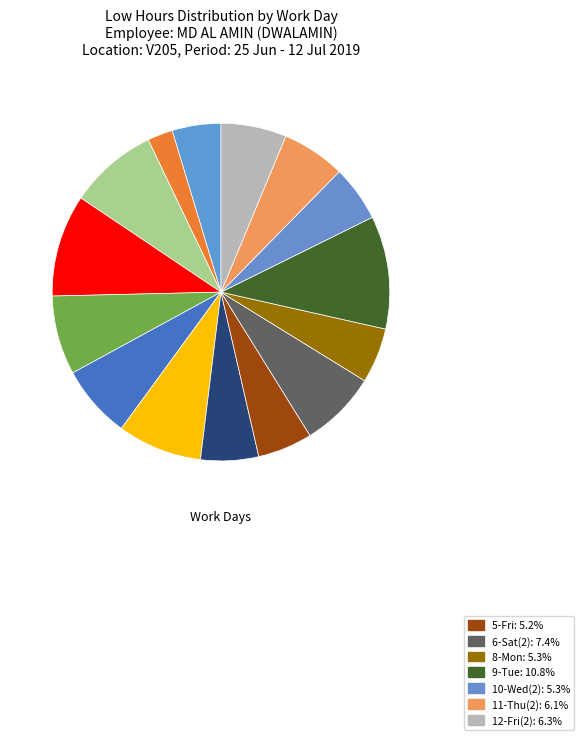

How many slices are in this pie chart?

15